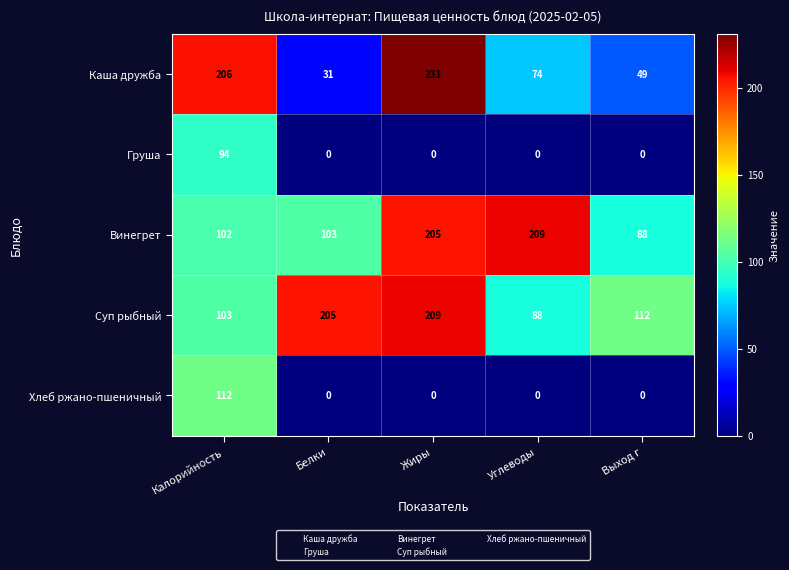

Reading right to left, extract all data points from this chart.

Каша дружба: 49	74	231	31	206
Груша: 0	0	0	0	94
Винегрет: 88	209	205	103	102
Суп рыбный: 112	88	209	205	103
Хлеб ржано-пшеничный: 0	0	0	0	112